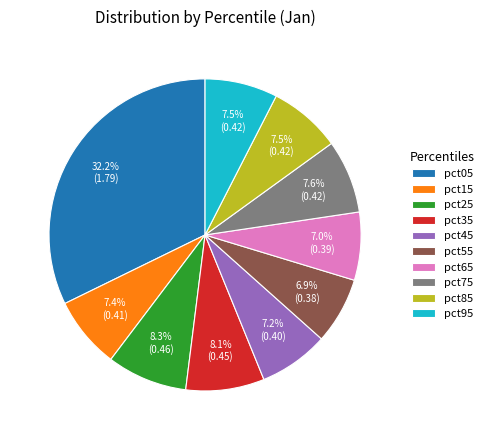

Is the sum of pct25 and pct05 greater than half?

No